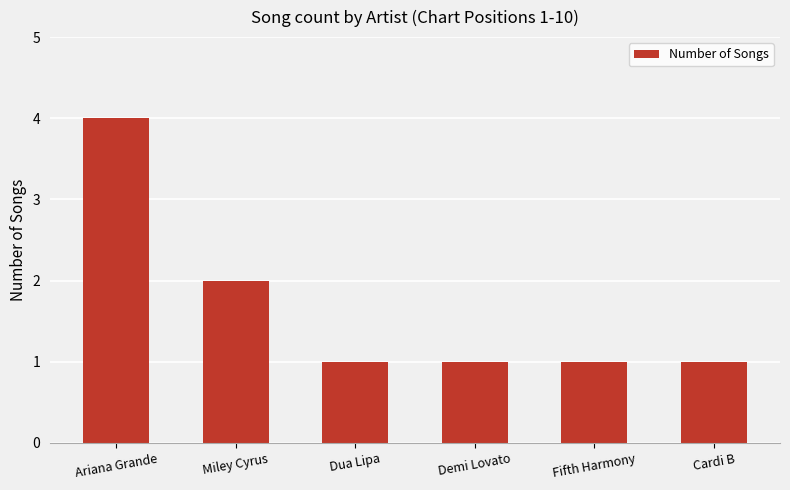

What is the value of the 6th bar from the left?

1